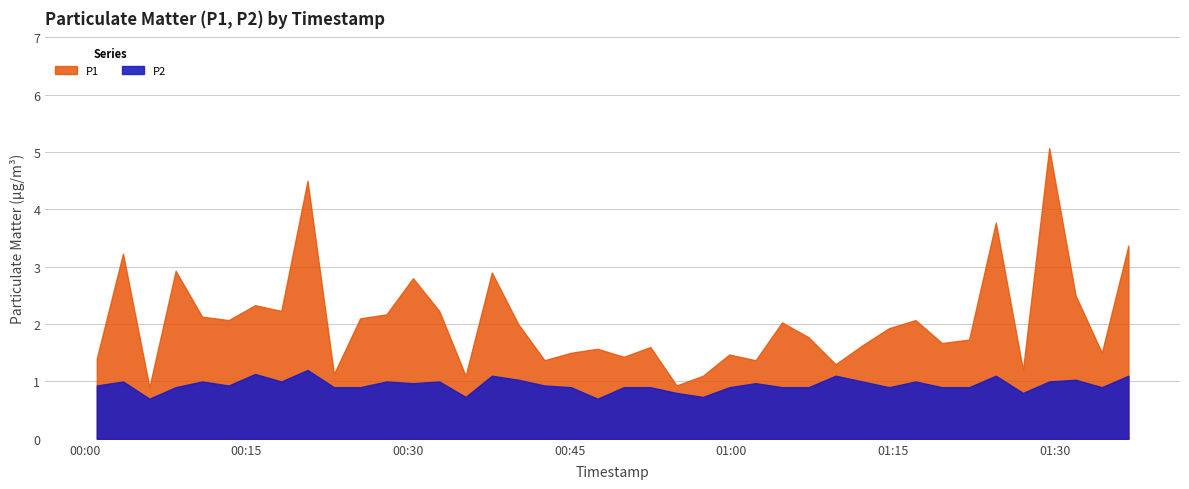

At how many categories does at least one series exceed 3?

5